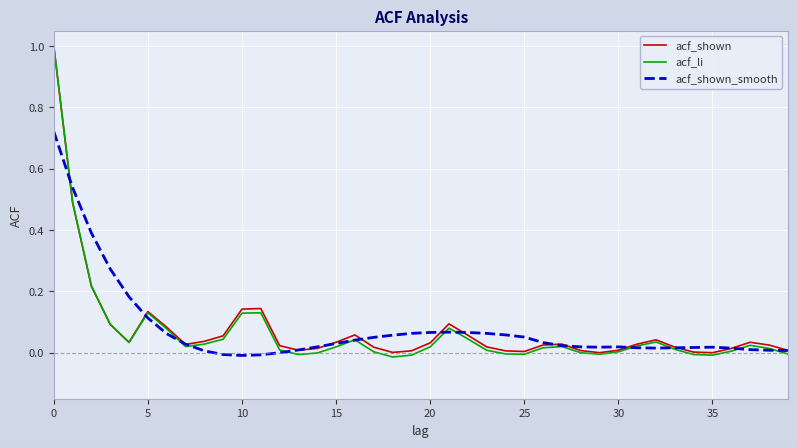

What is the maximum value shown in the chart?

1.0